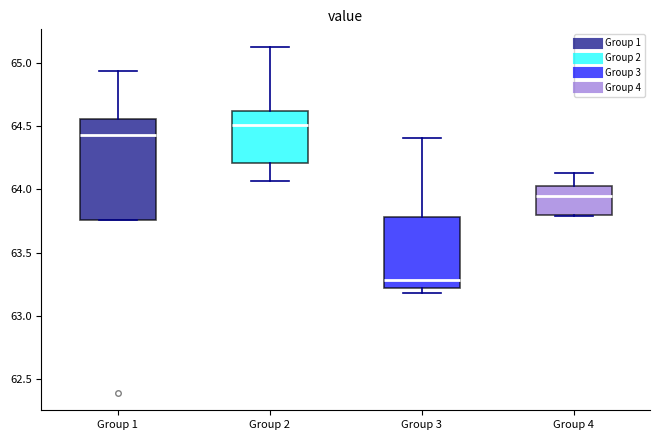

Reading left to right, transcribe this box plot: for each box, give where its median line is, the range the box spans, and where its two whiskers end, as read against the y-axis. The values are not printed on the chart, so give them approximately, as read against the axis.

Group 1: median 64.45, box 63.75 to 64.55, whiskers 63.75 to 64.95
Group 2: median 64.50, box 64.20 to 64.60, whiskers 64.05 to 65.15
Group 3: median 63.30, box 63.20 to 63.80, whiskers 63.20 (just below the box's lower edge) to 64.40
Group 4: median 63.95, box 63.80 to 64.05, whiskers 63.80 to 64.15